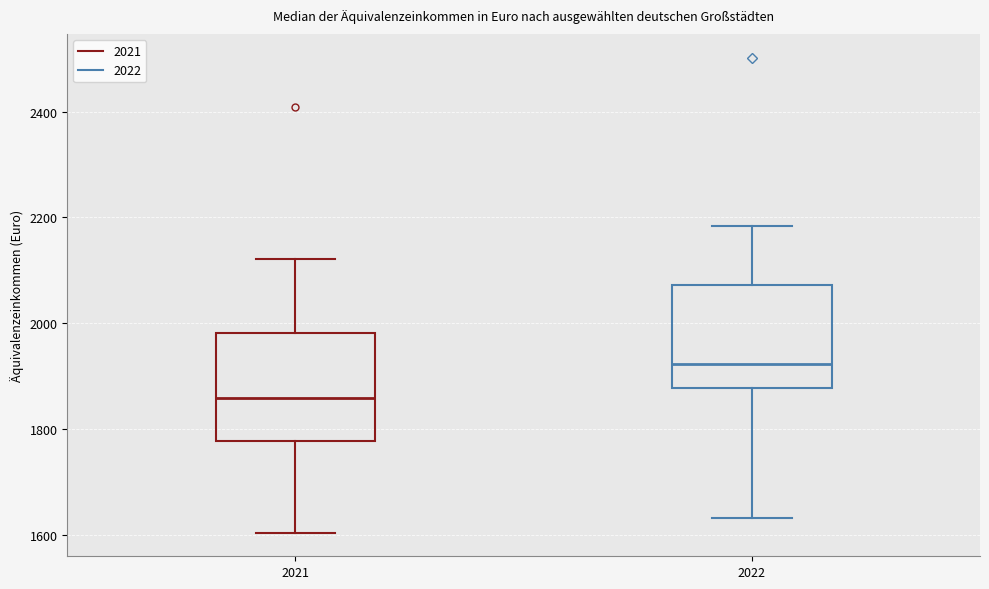

Which box's median line is the highest?

2022